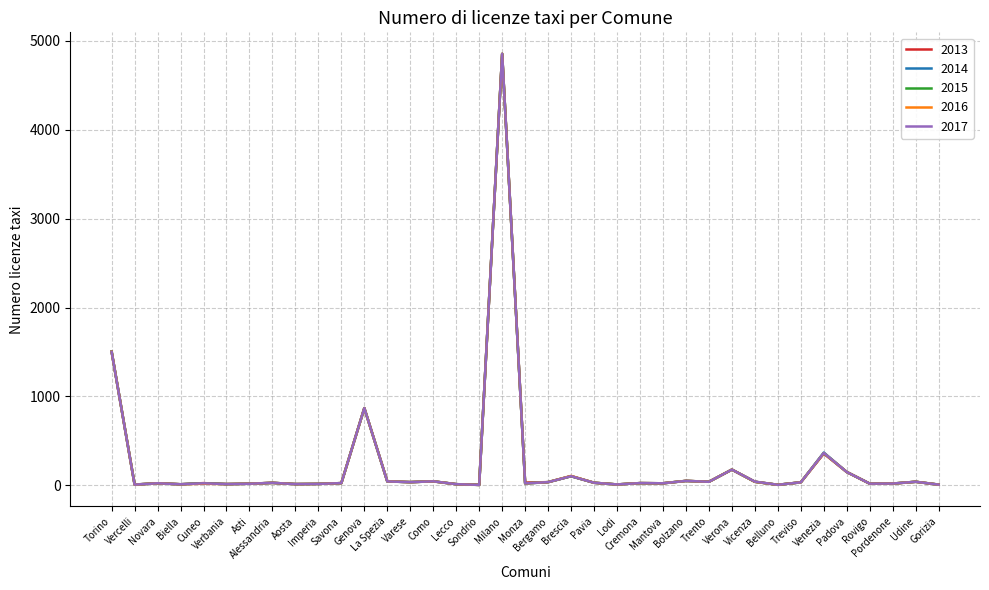

The value of 2015 at Novara is 23. True or false?

True